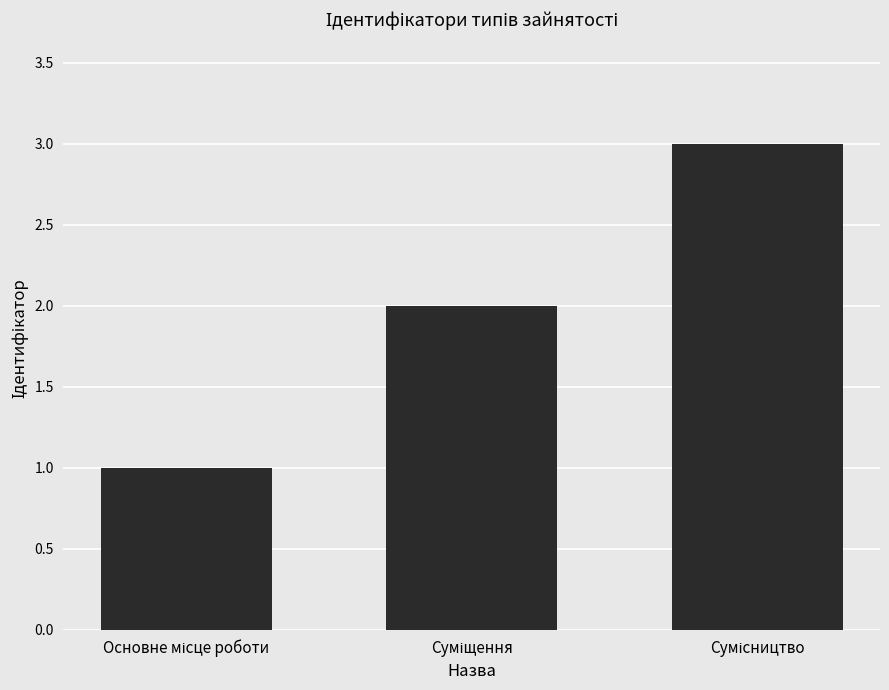

What is the sum of all values?

6